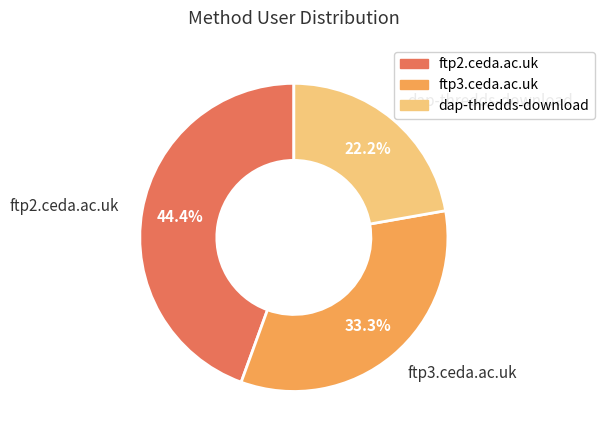

To the nearest percent, what is the average slice percentage?

33%